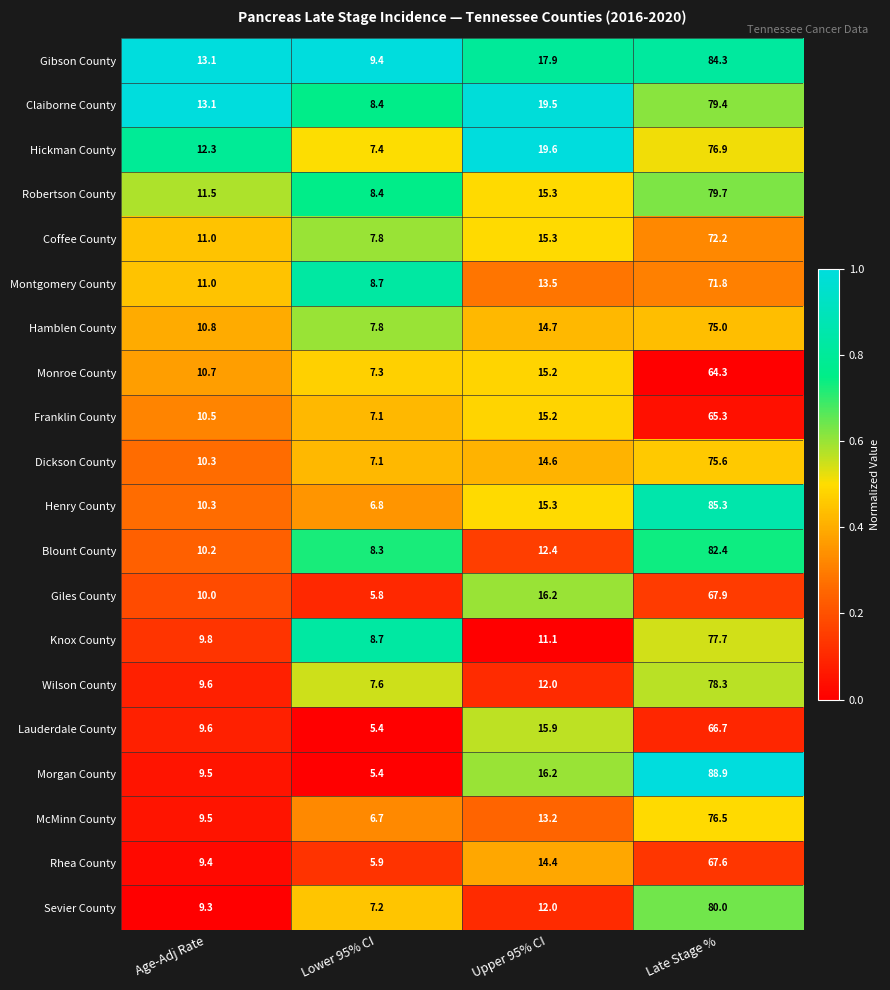

The value of Lauderdale County at Lower 95% CI is 5.4. True or false?

True